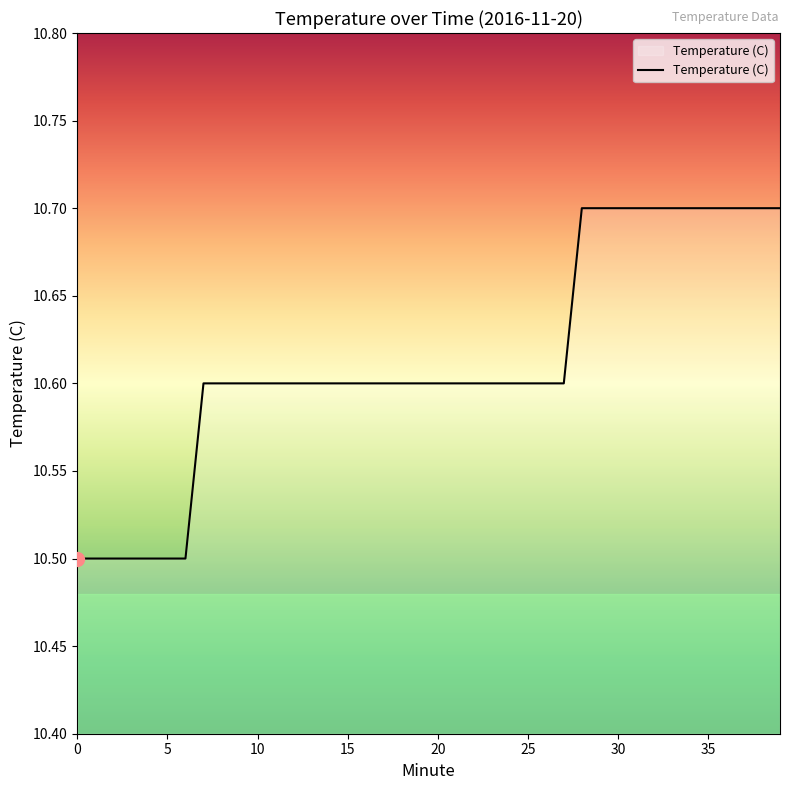

What is the greatest value displayed?

10.7